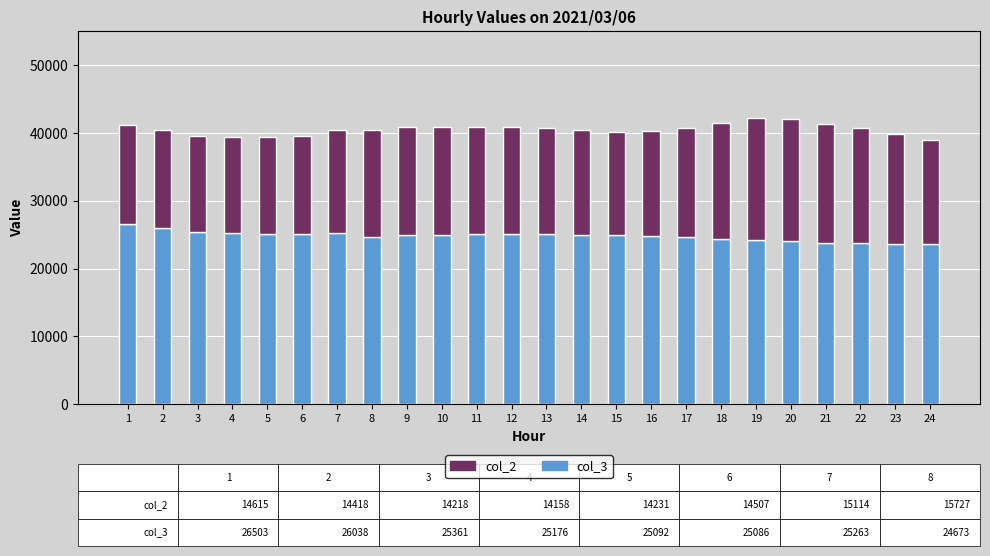

What is the total value across all series at 3?

39579